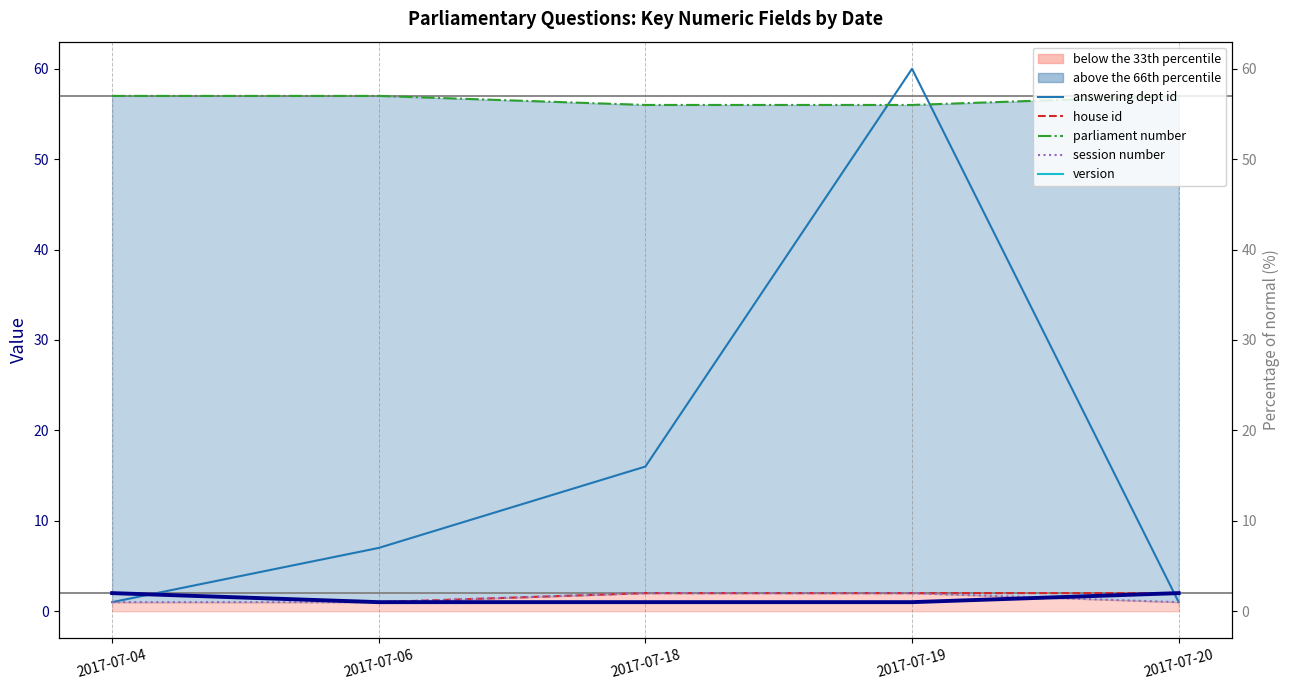

What are all the series names shown in the legend?

answering dept id, house id, parliament number, session number, version